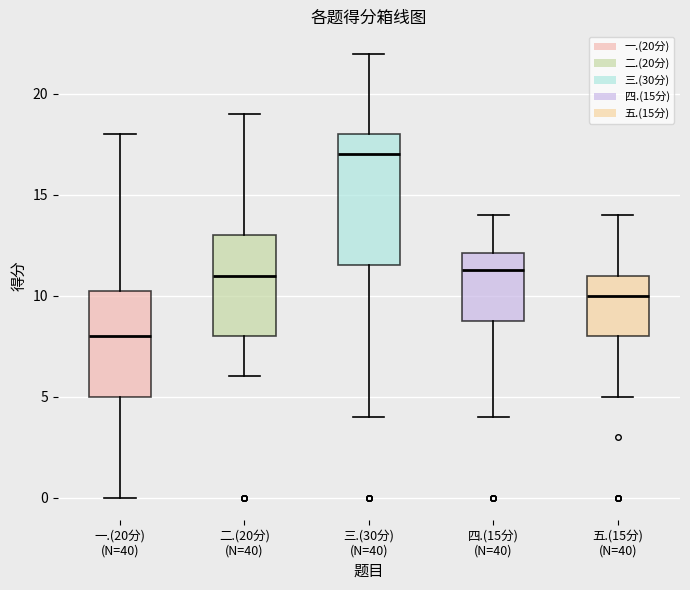

Reading left to right, read every box against the y-axis: the position of its median line, the range the box covers, and the ends of its whiskers. The values are not printed on the chart, so give them approximately, as read against the axis.

一.(20分) (N=40): median 8.0, box 5.0 to 10.5, whiskers 0.0 to 18.0
二.(20分) (N=40): median 11.0, box 8.0 to 13.0, whiskers 6.0 to 19.0
三.(30分) (N=40): median 17.0, box 11.5 to 18.0, whiskers 4.0 to 22.0
四.(15分) (N=40): median 11.5, box 9.0 to 12.0, whiskers 4.0 to 14.0
五.(15分) (N=40): median 10.0, box 8.0 to 11.0, whiskers 5.0 to 14.0